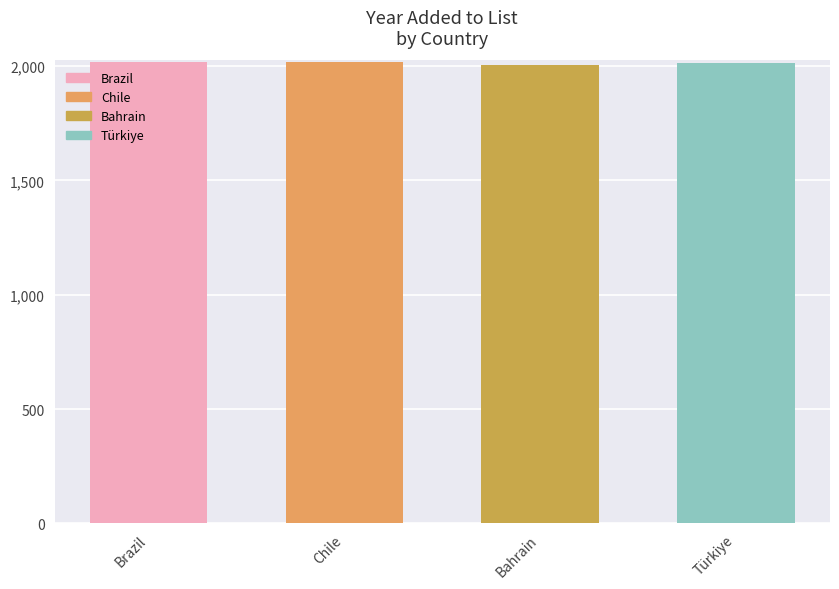

What position from the right is Chile?

3